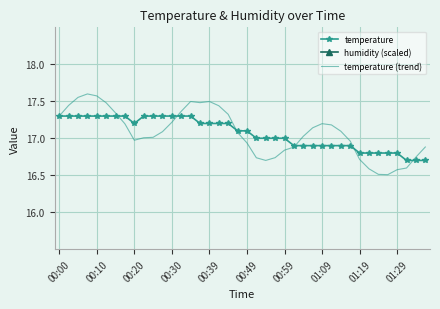

The value of temperature at 00:10 is 17.3. True or false?

True